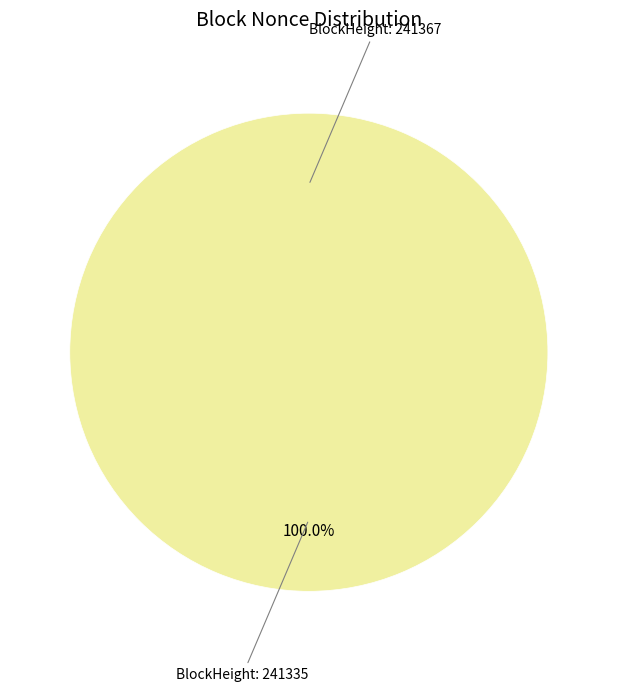

Is it true that 241335 is 87% of the pie?

False